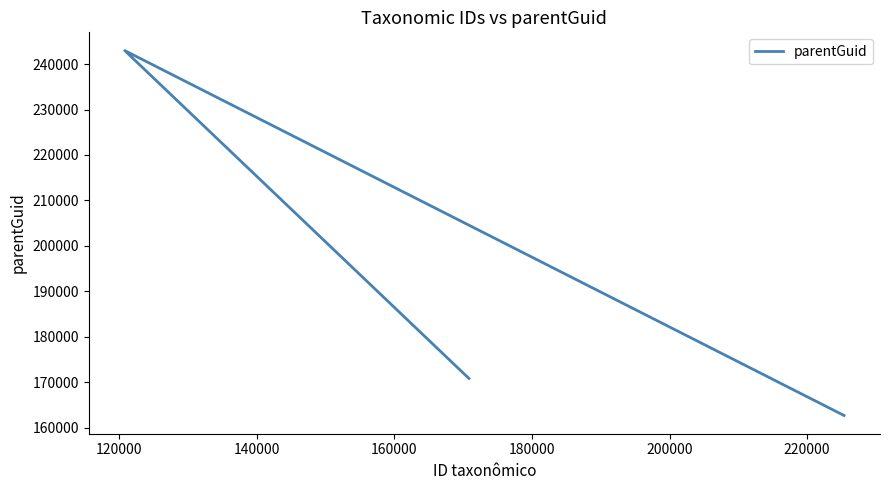

What is the smallest value displayed?

162669